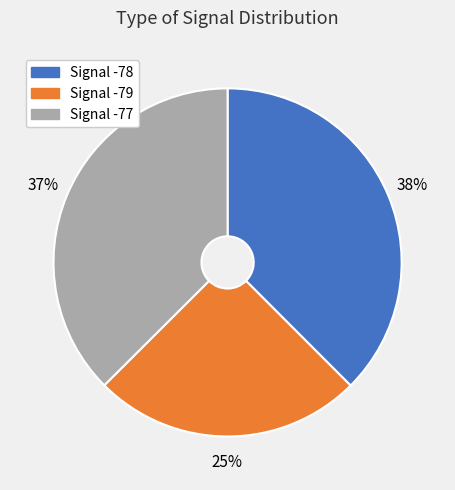

Does any single category account for the majority?

No